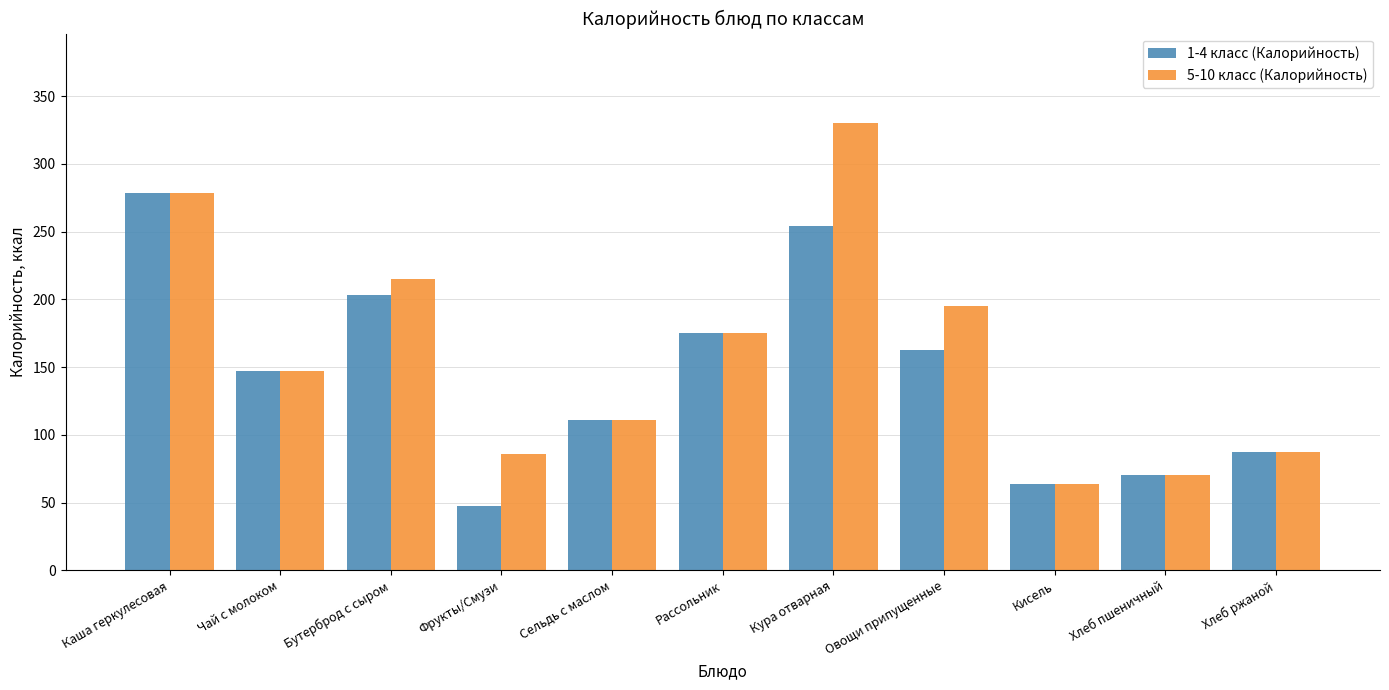

What is the difference between the 5-10 класс (Калорийность) values at Овощи припущенные and Кисель?

131.0